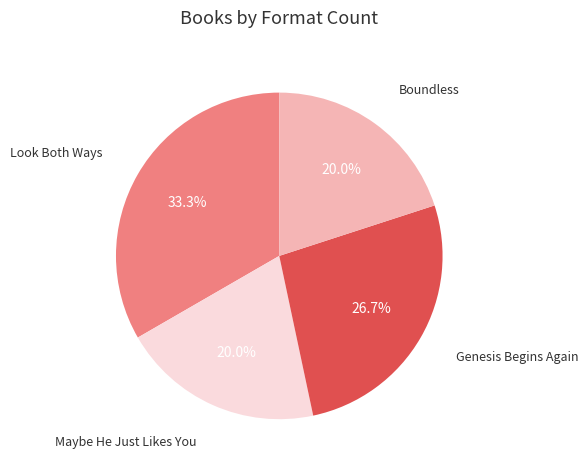

To the nearest percent, what is the difference between the largest and smallest slice percentages?

13%